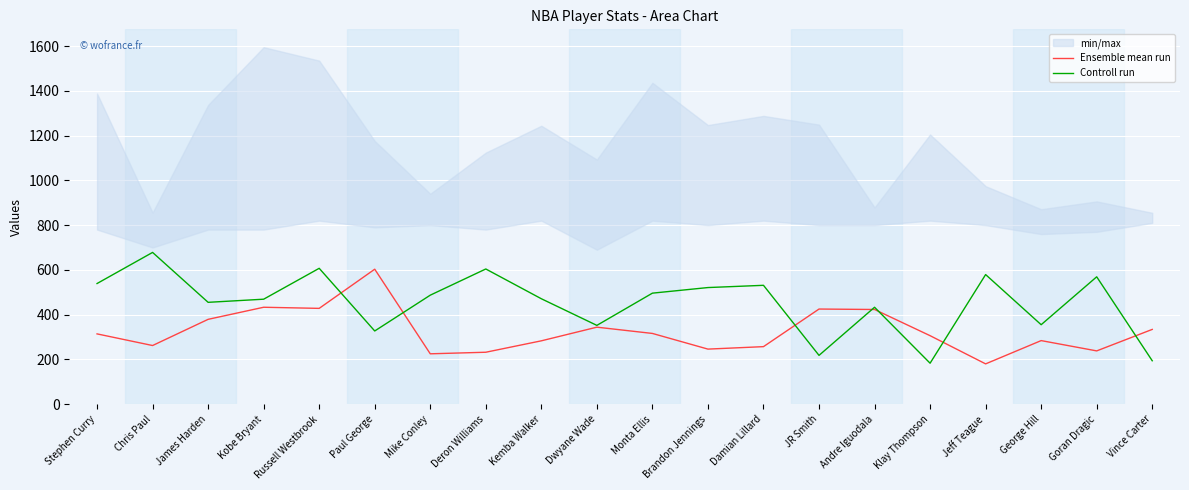

At which label does Ensemble mean run reach its peak?

Paul George